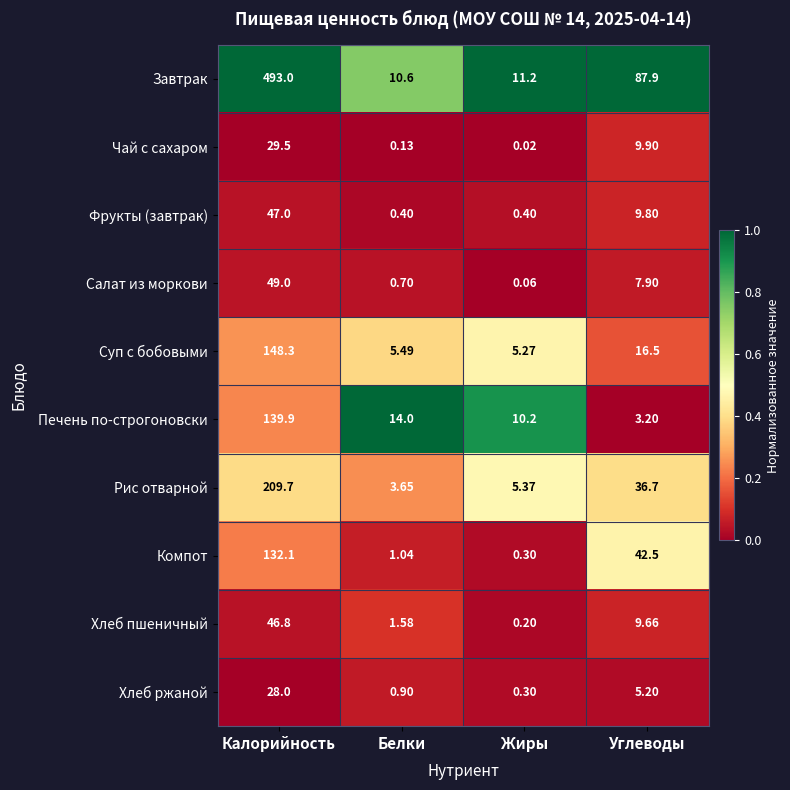

At how many categories does at least one series exceed 0?

4